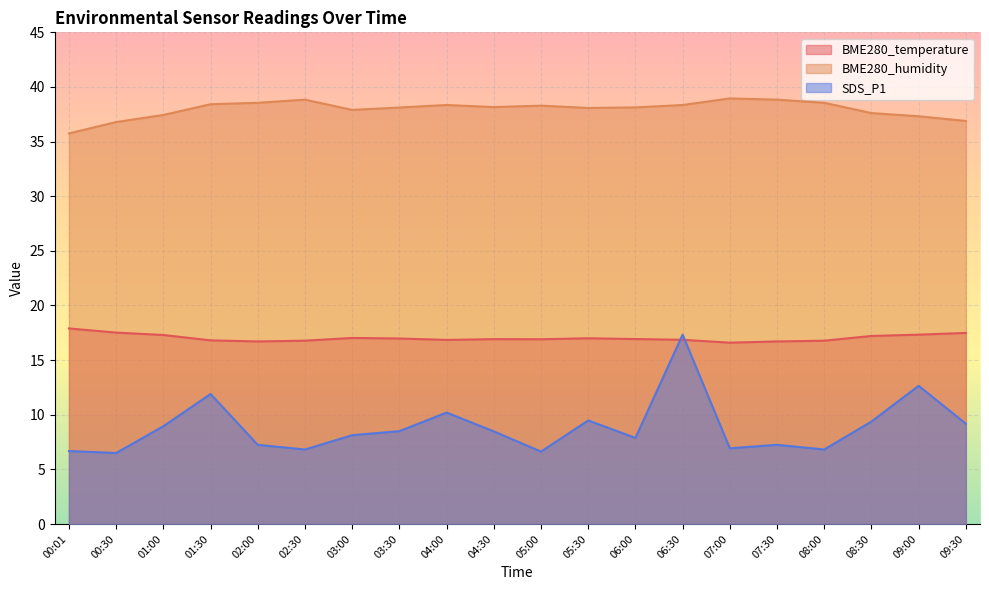

How many distinct data groups are displayed?

3